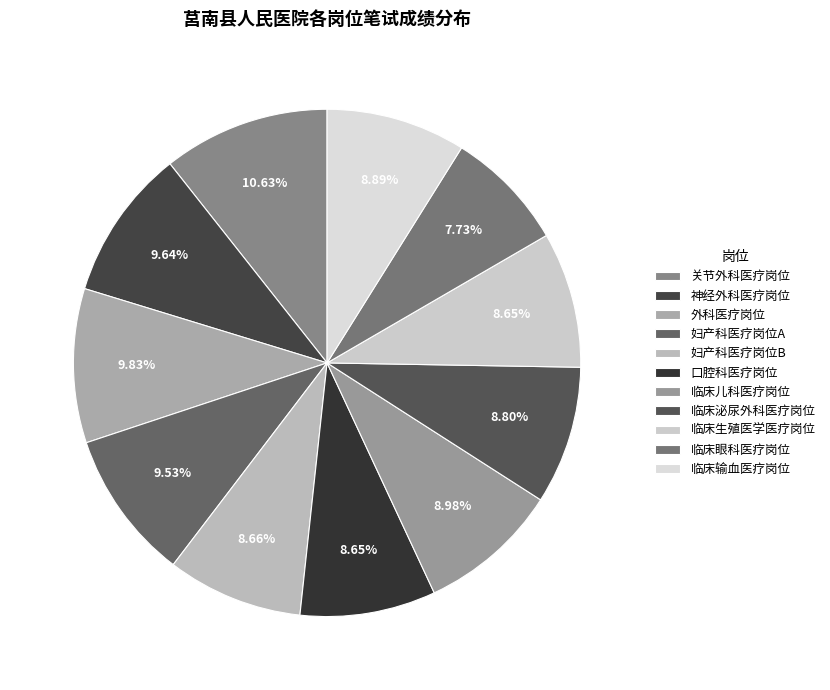

How many slices are in this pie chart?

11